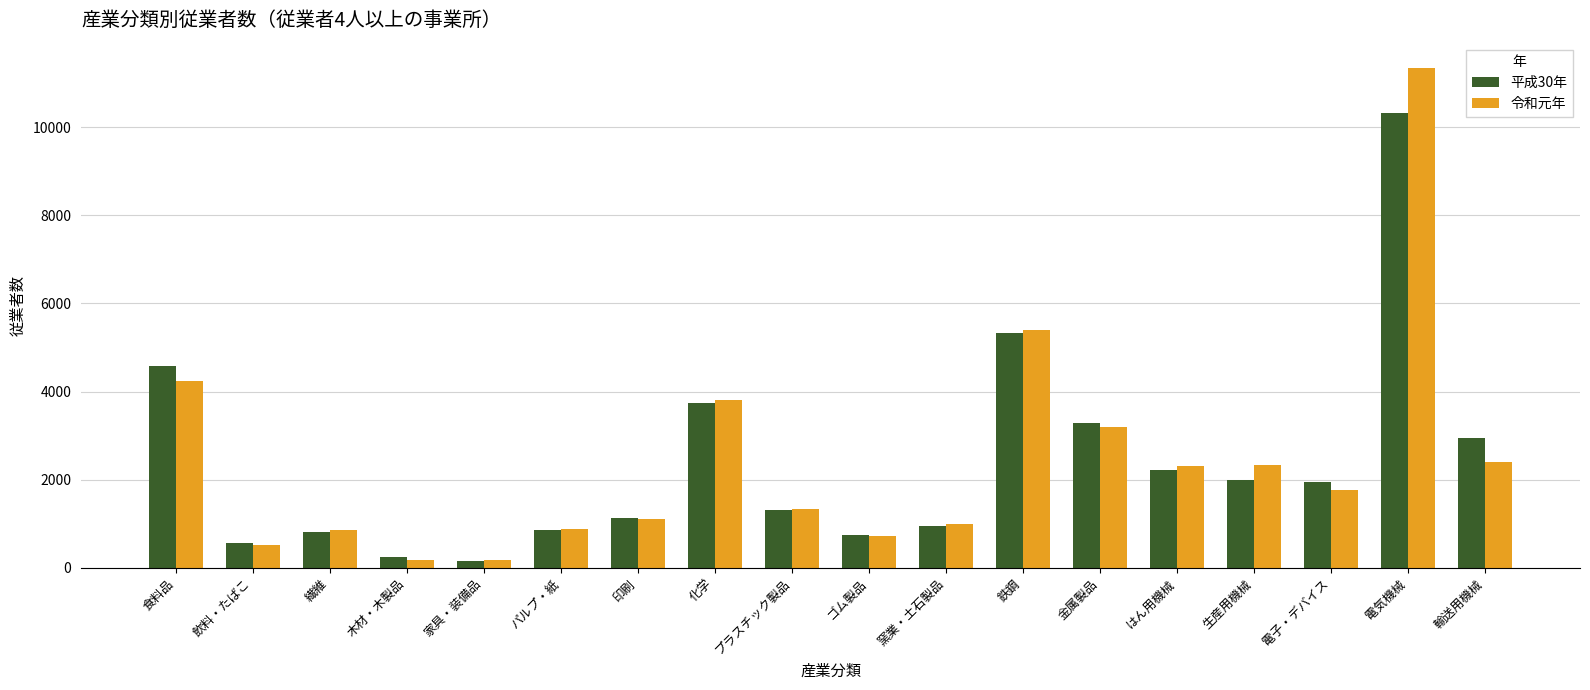

The 平成30年 series shows 1999 at 生産用機械. True or false?

True